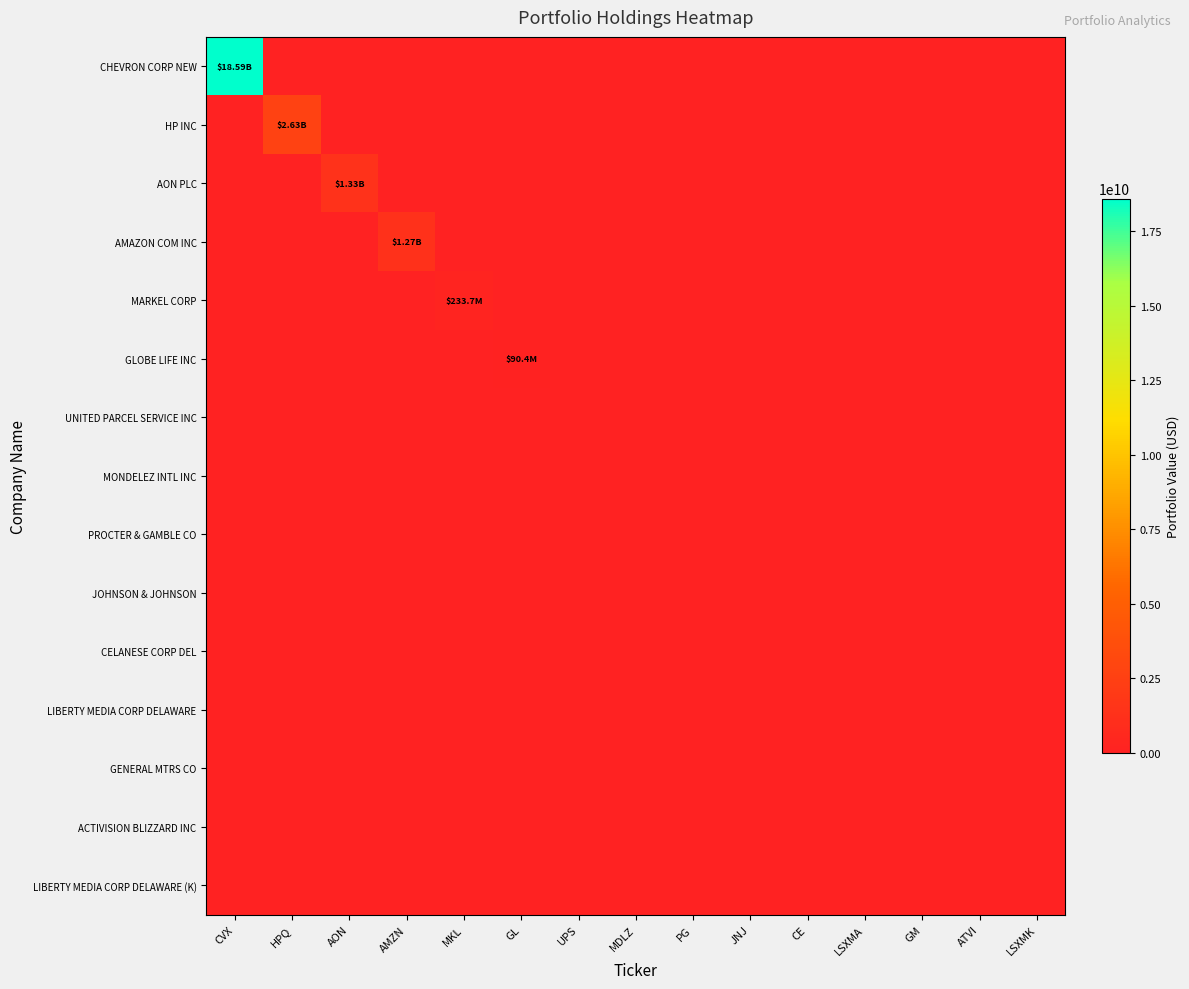

Between CVX and UPS, which series saw the biggest shift?

CHEVRON CORP NEW